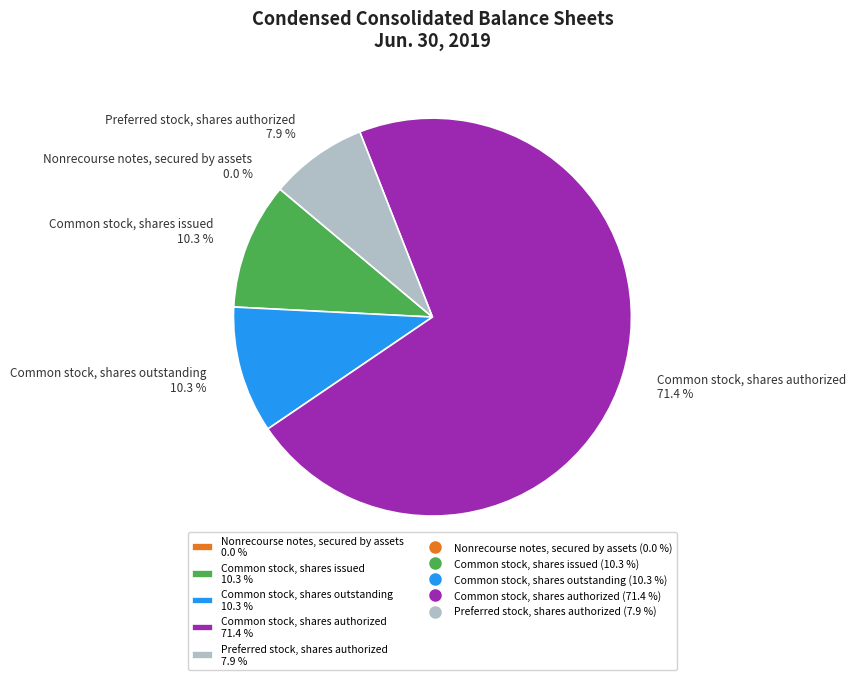

Is Preferred stock, shares authorized 7.9 % the majority of the pie?

No